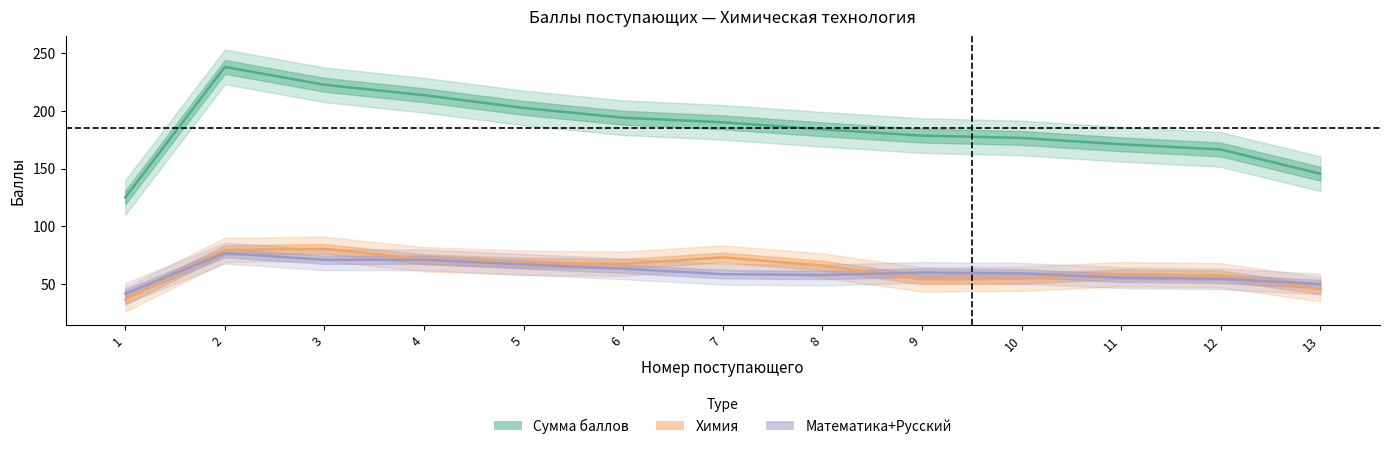

Reading right to left, extract all data points from this chart.

Сумма баллов (Estimate): 13=145.5	12=166.5	11=171.0	10=176.5	9=178.5	8=184.0	7=190.0	6=194.0	5=202.5	4=213.5	3=222.5	2=238.0	1=125.0
Химия (Partial): 13=45.5	12=57.5	11=58.5	10=54.5	9=54.0	8=66.0	7=73.0	6=67.5	5=68.5	4=71.5	3=80.5	2=79.5	1=36.5
Математика+Русский (Forecast): 13=50.0	12=54.5	11=55.5	10=59.2	9=60.0	8=57.8	7=58.5	6=63.2	5=67.0	4=71.0	3=71.0	2=76.8	1=41.8